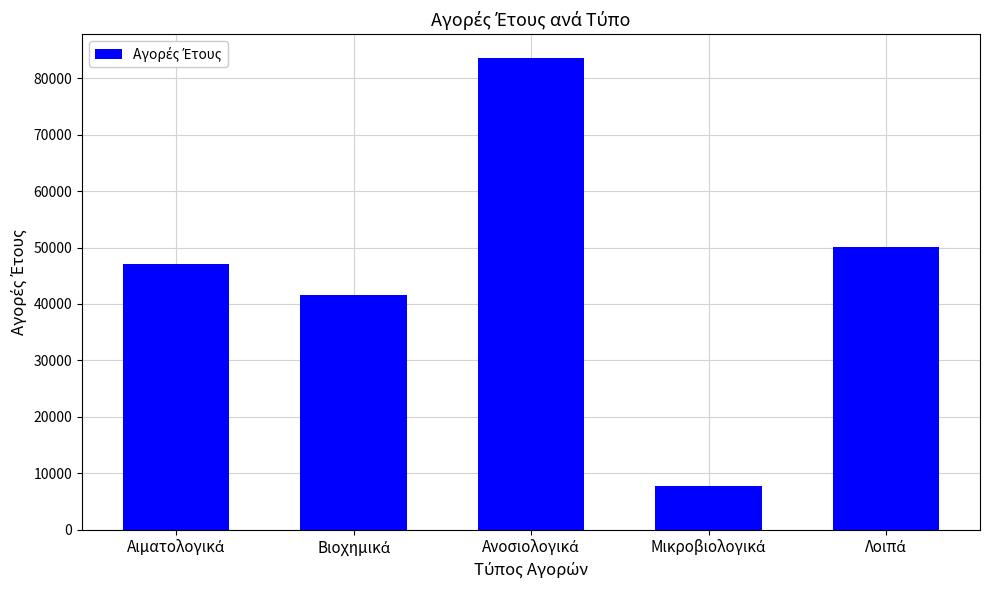

What is the difference between the maximum and minimum values?

75902.9